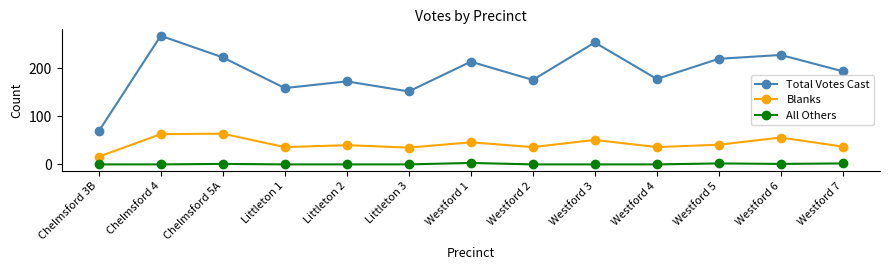

Which series has the largest range (max minus min)?

Total Votes Cast